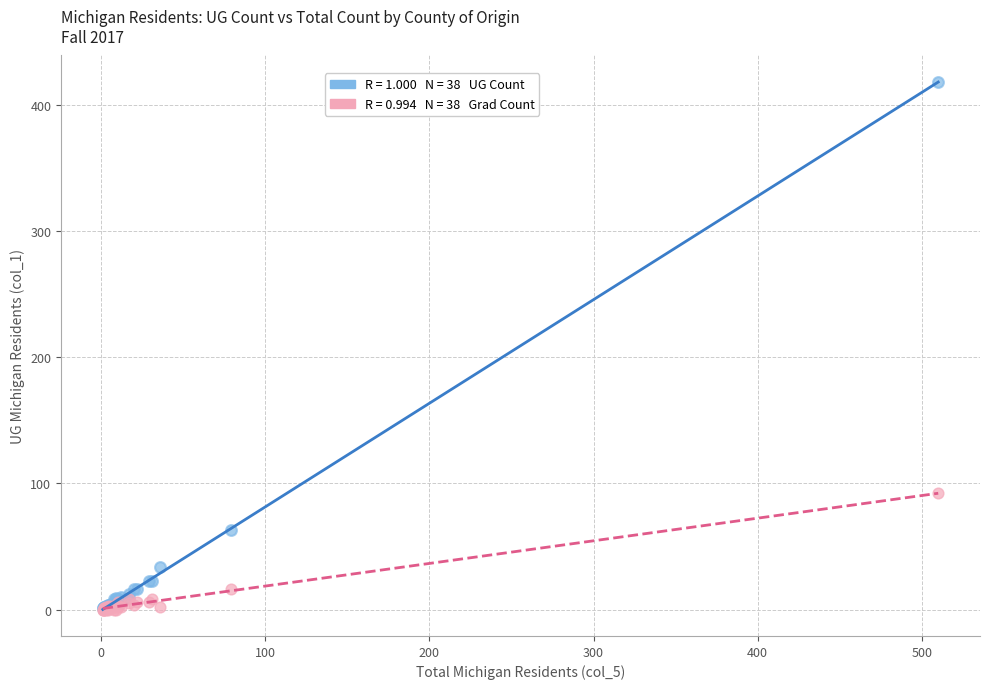

Across all series, what Y value is closest to 209?

92